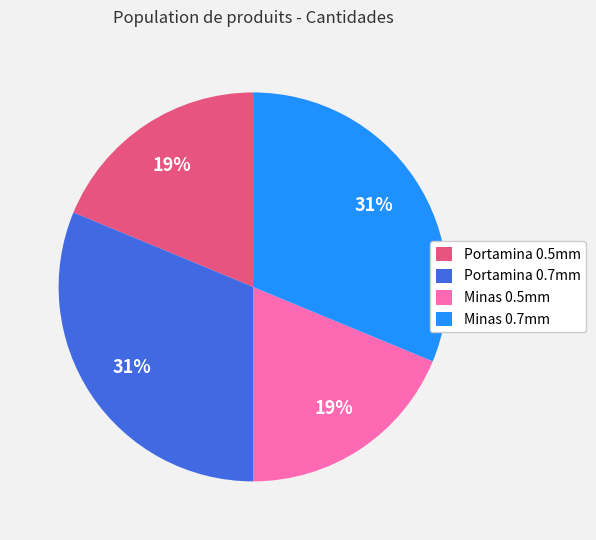

To the nearest percent, what is the combined percentage of Portamina 0.5mm and Minas 0.7mm?

50%